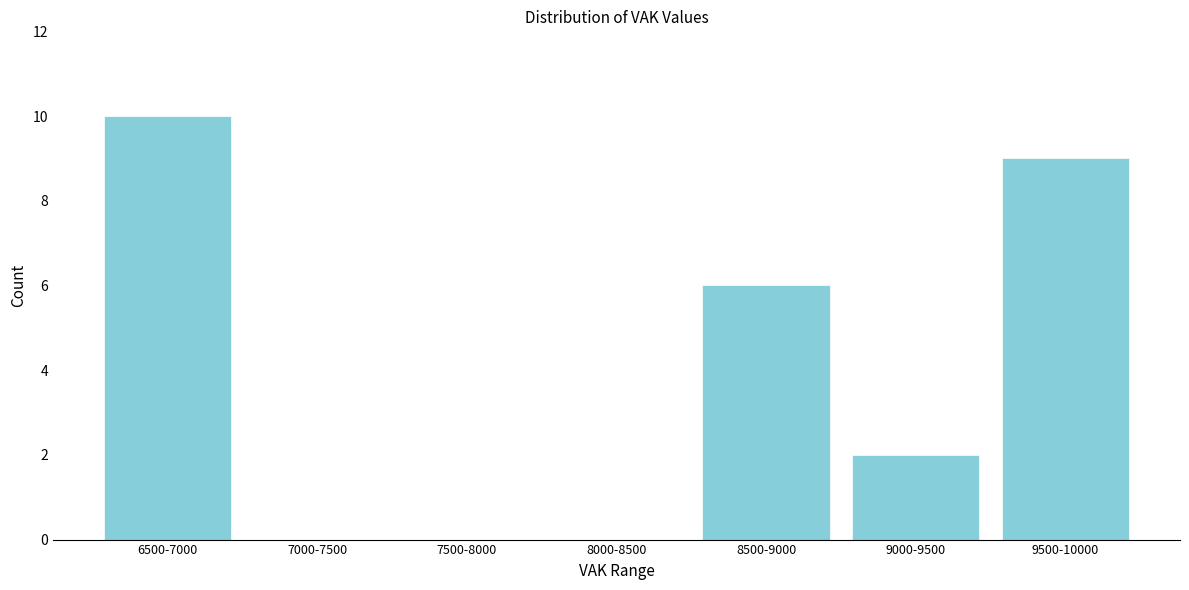

Reading left to right, transcribe all the data shown in this chart.

6500-7000=10	7000-7500=0	7500-8000=0	8000-8500=0	8500-9000=6	9000-9500=2	9500-10000=9